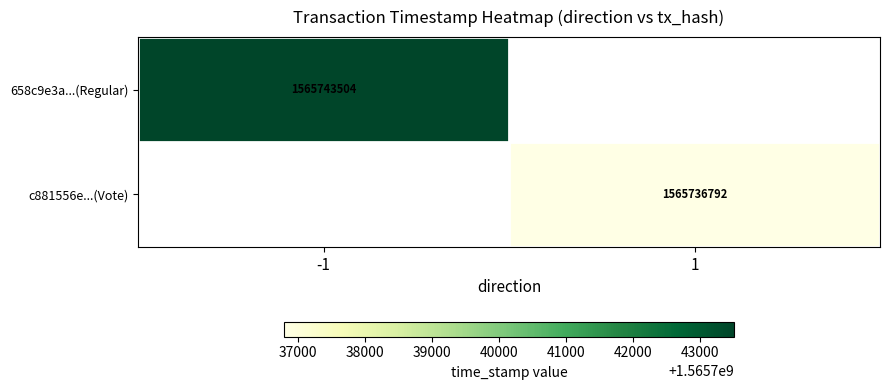

True or false: 658c9e3a...(Regular) has a value of 1565743504 at -1.

True